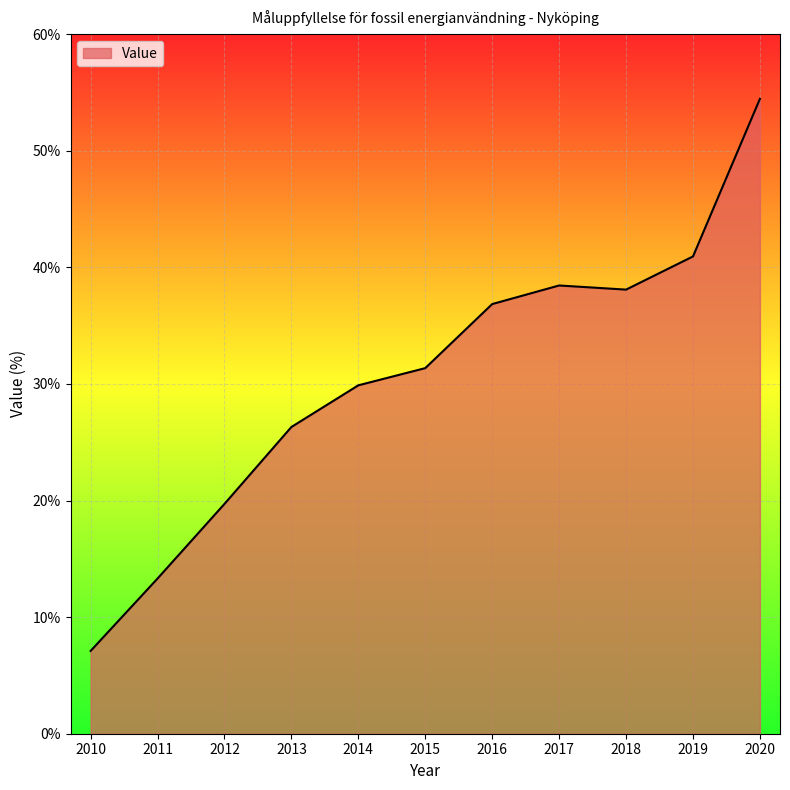

Does the chart have visible grid lines?

Yes